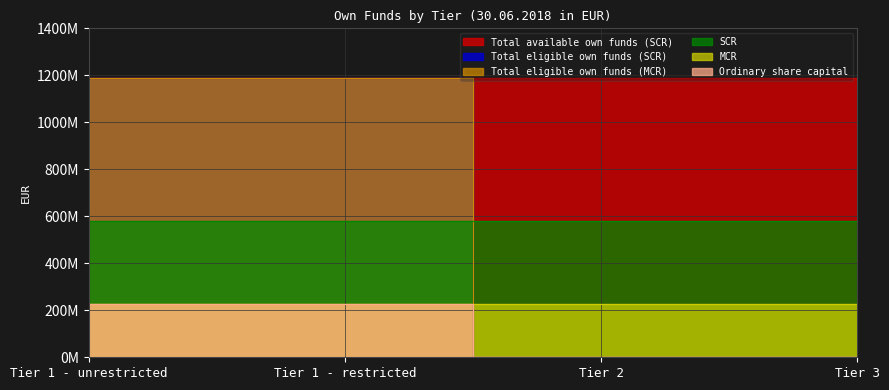

How many data points in Total eligible own funds (SCR) are less than 1187911887?

2